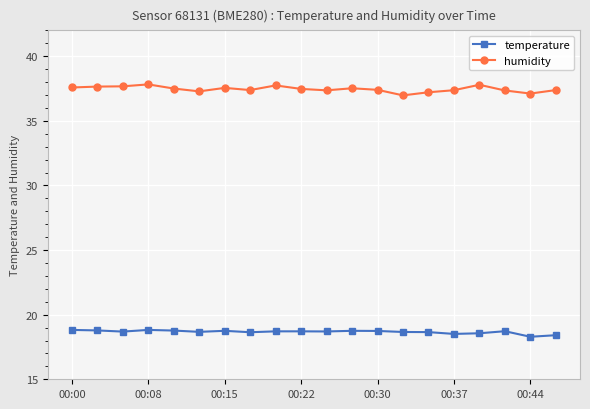

What is the value of the humidity point at the 6th from the left?

37.3